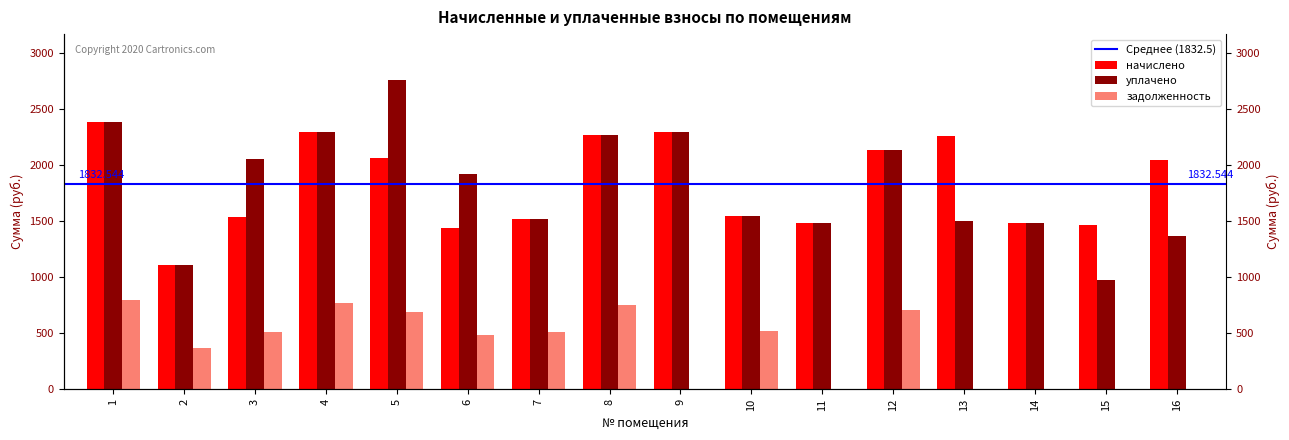

What is the total value across all series at 16?

3409.4